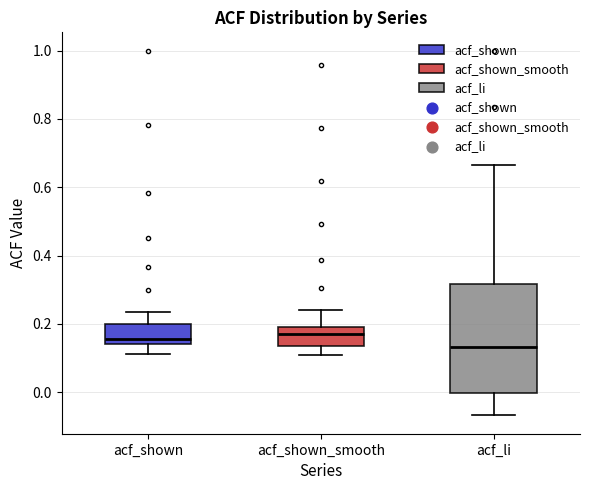

Which box's median line is the lowest?

acf_li